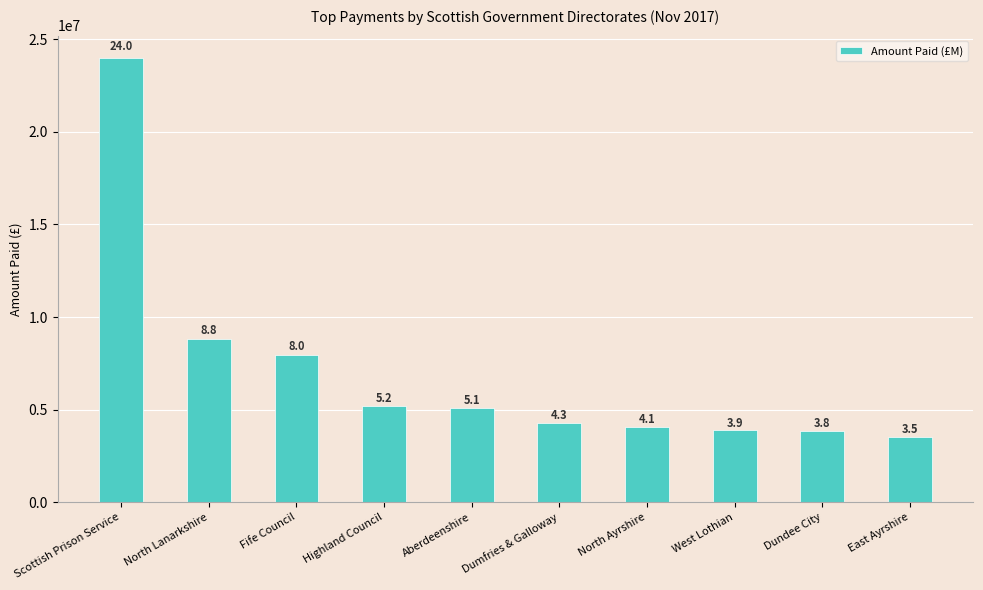

Reading left to right, extract all data points from this chart.

24000000	8815703	7958399	5210130	5100635	4275867	4069461	3875351	3840601	3528903